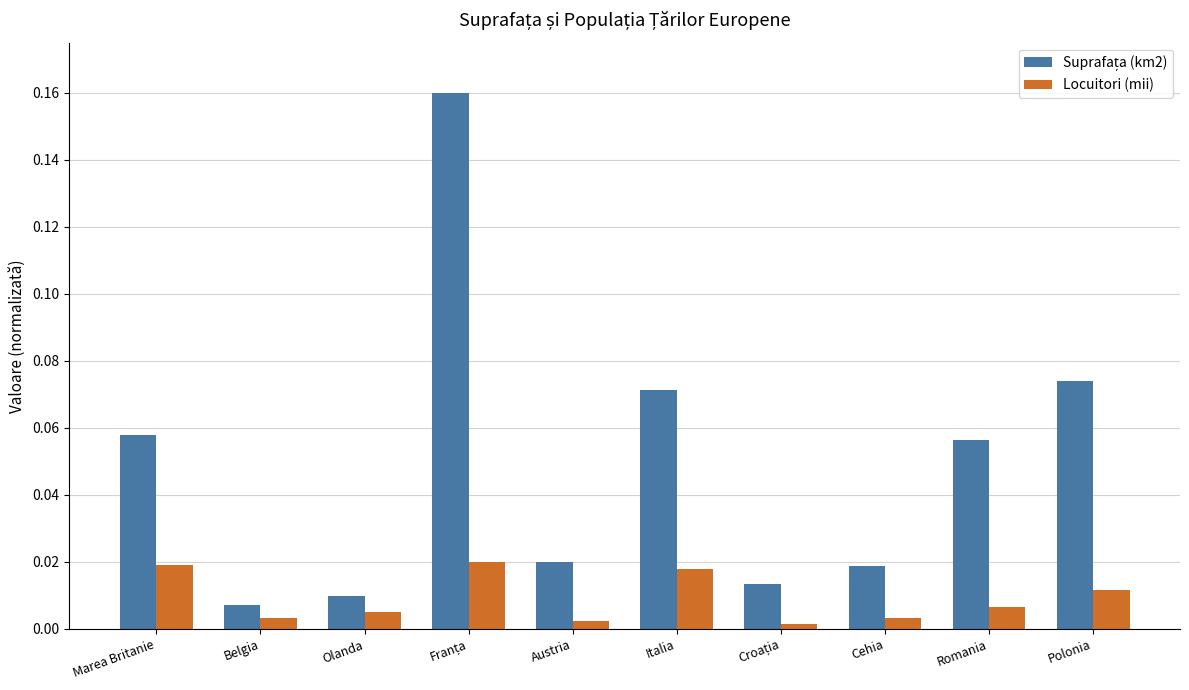

Rank the series by their maximum value, from highest to lowest.

Suprafața (km2), Locuitori (mii)